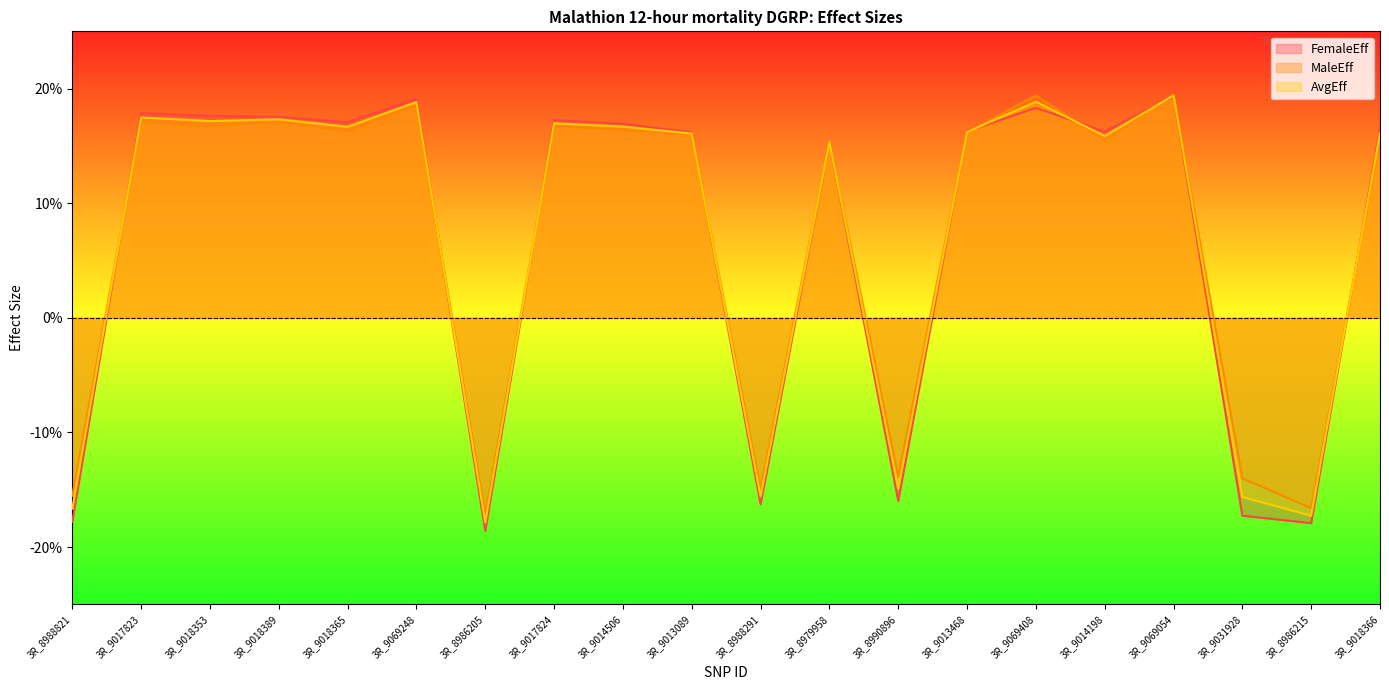

What is the value of the FemaleEff point at the 8th from the left?

0.2